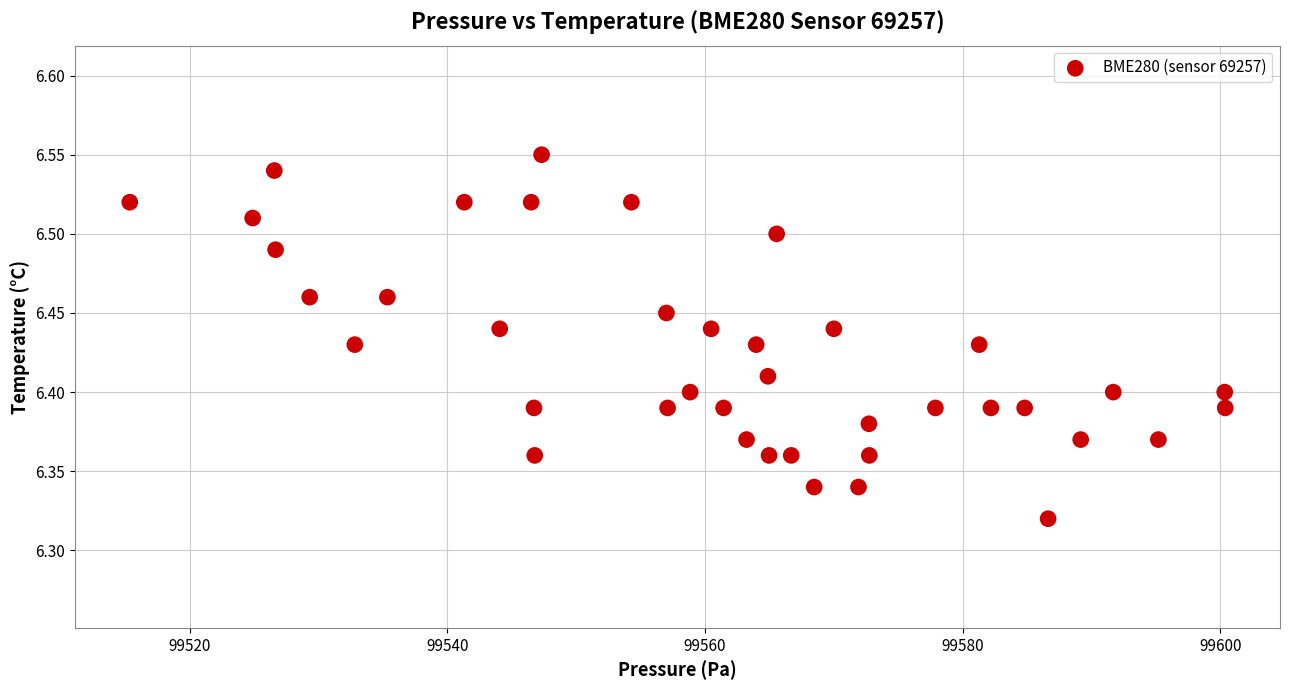

What is the range of X values (max minus min)?

85.0